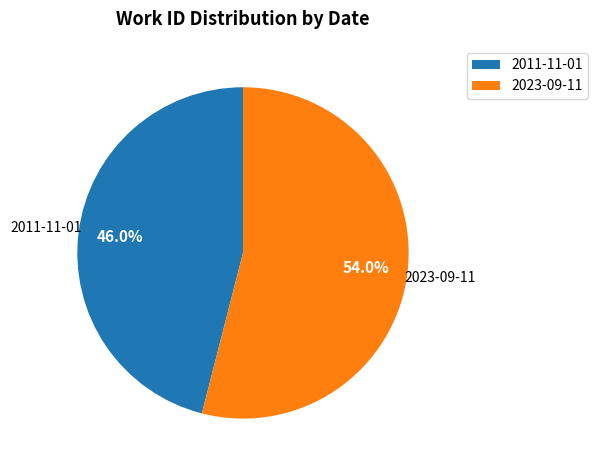

Does any single category account for the majority?

Yes